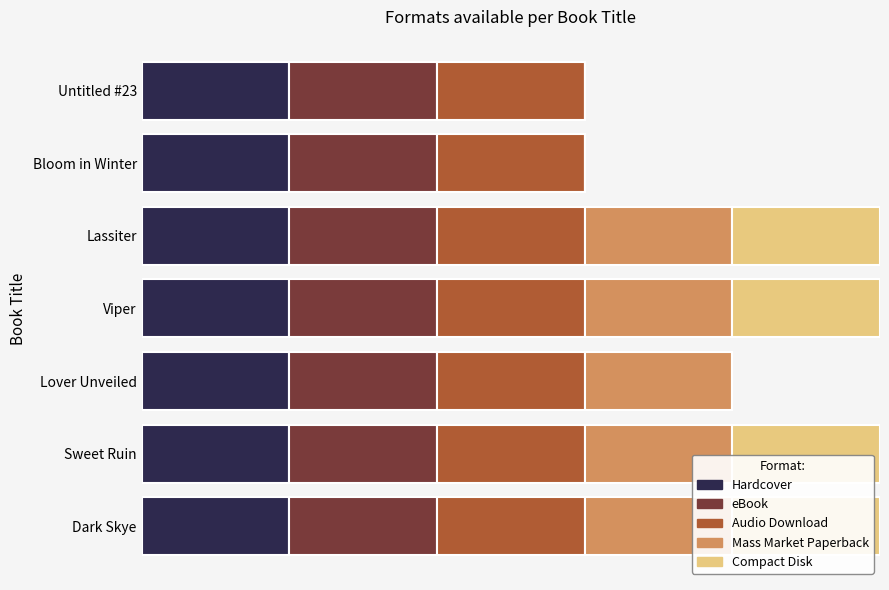

What is the difference between the maximum and minimum values in the Mass Market Paperback series?

1.0